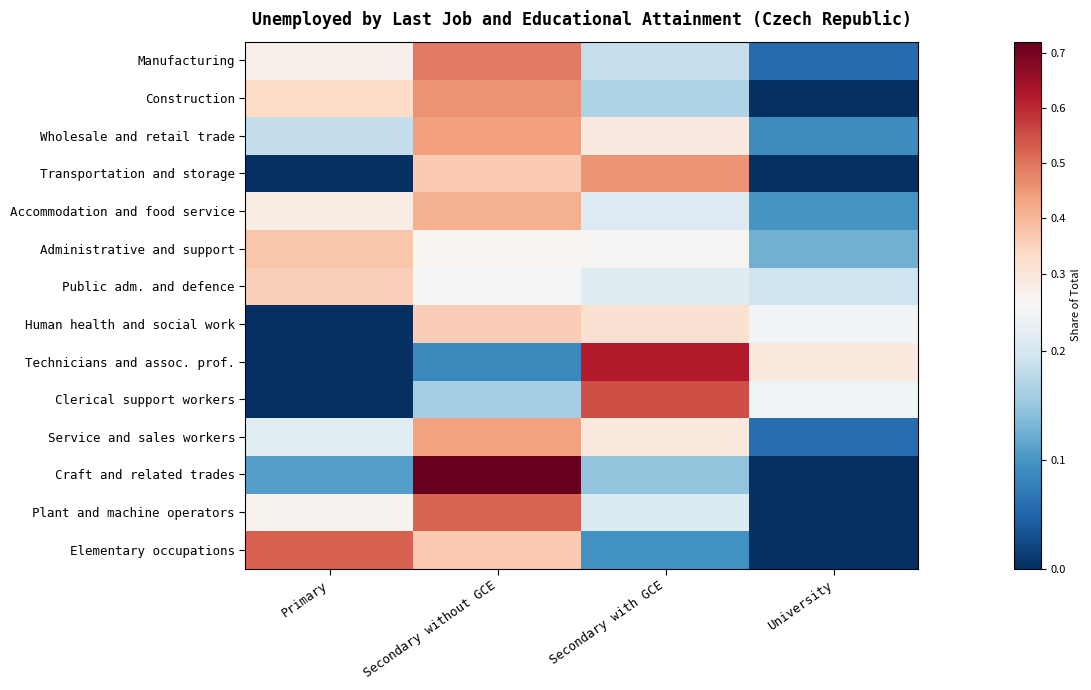

What is the difference between the highest and lowest values at Secondary without GCE?

0.6